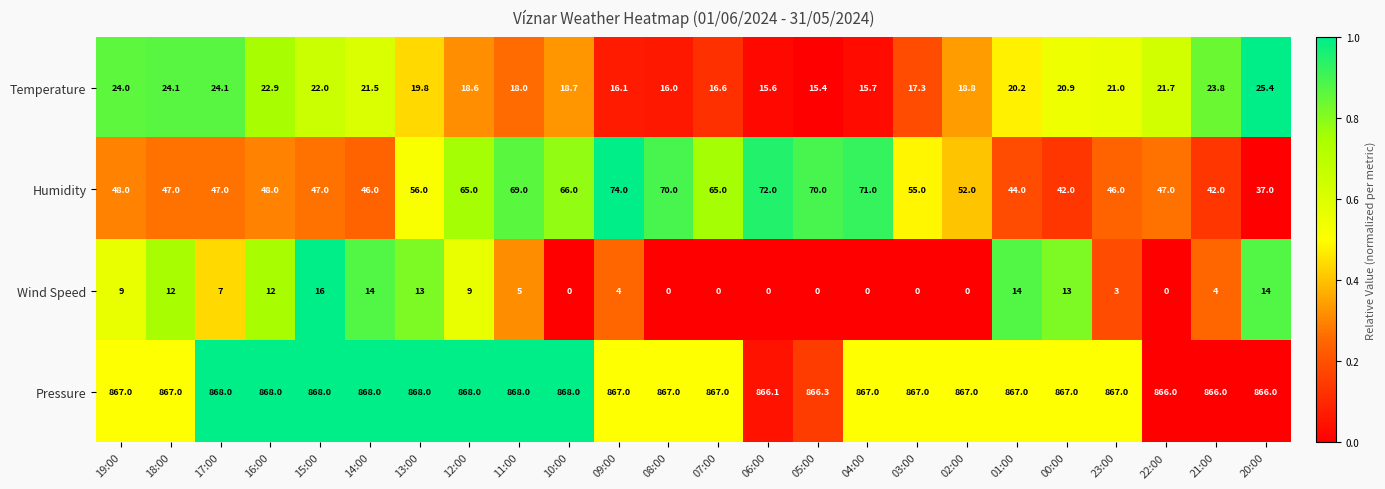

The value of Pressure at 05:00 is 433.0. True or false?

False